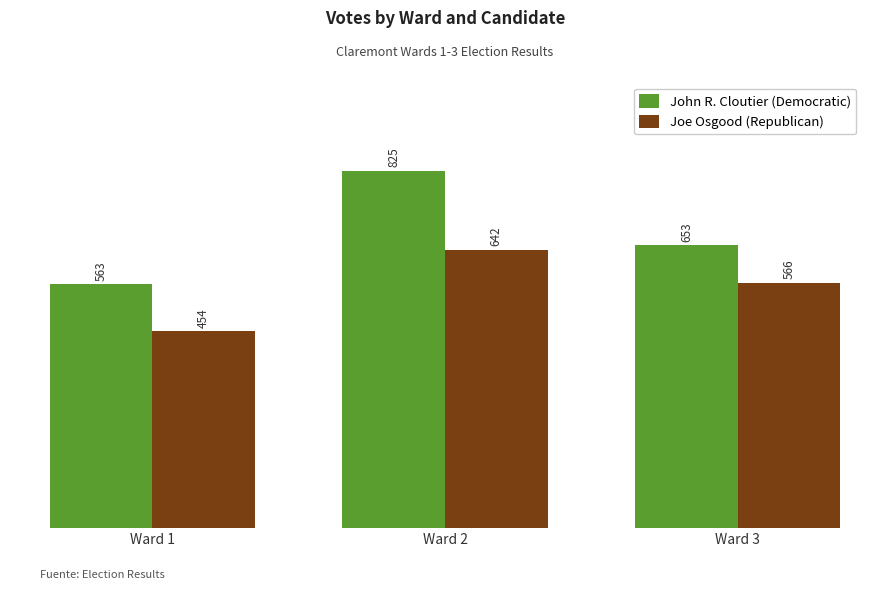

Which category has the highest value in the Joe Osgood (Republican) series?

Ward 2